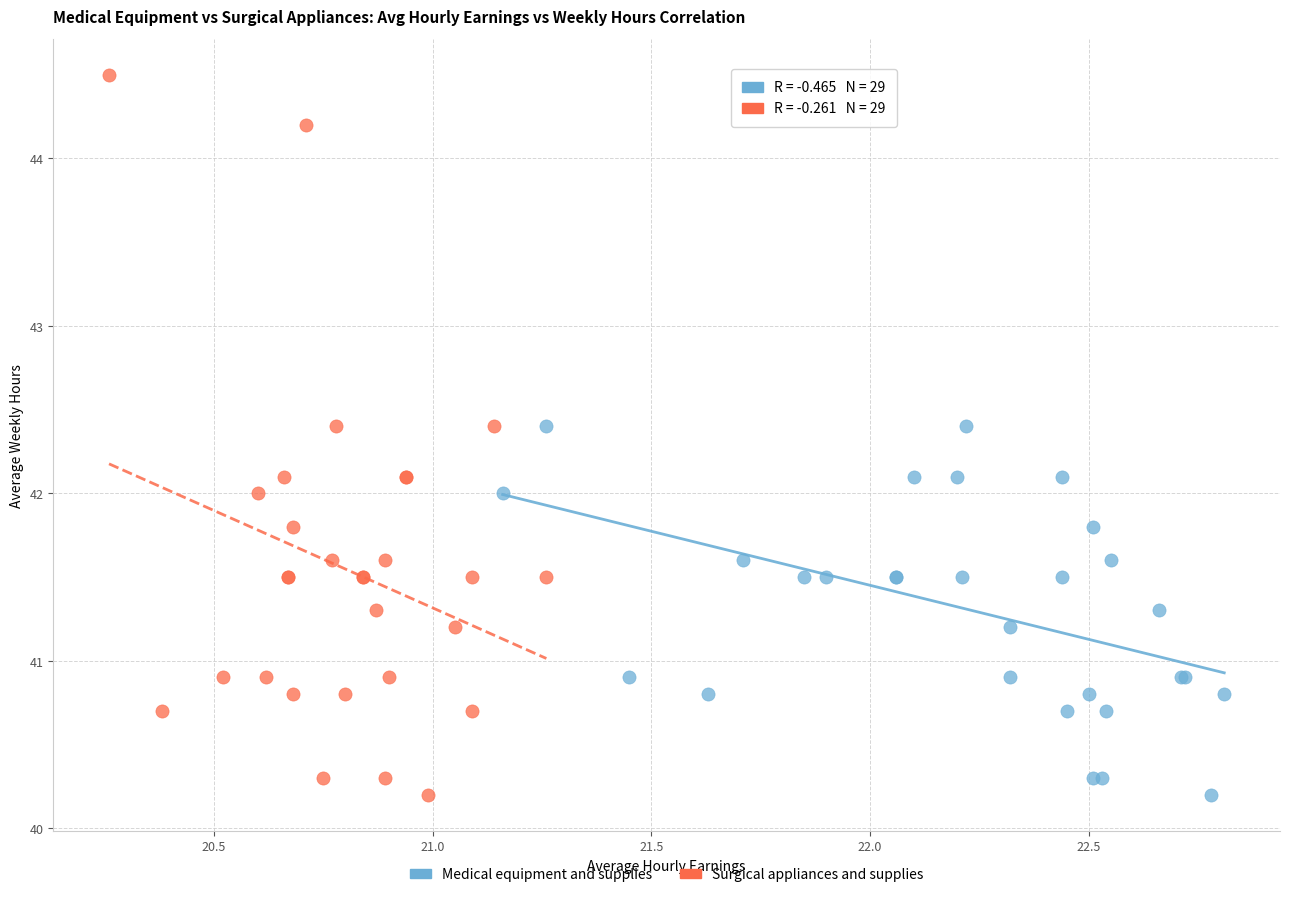

Which series has the largest Y range (max minus min)?

Surgical appliances and supplies